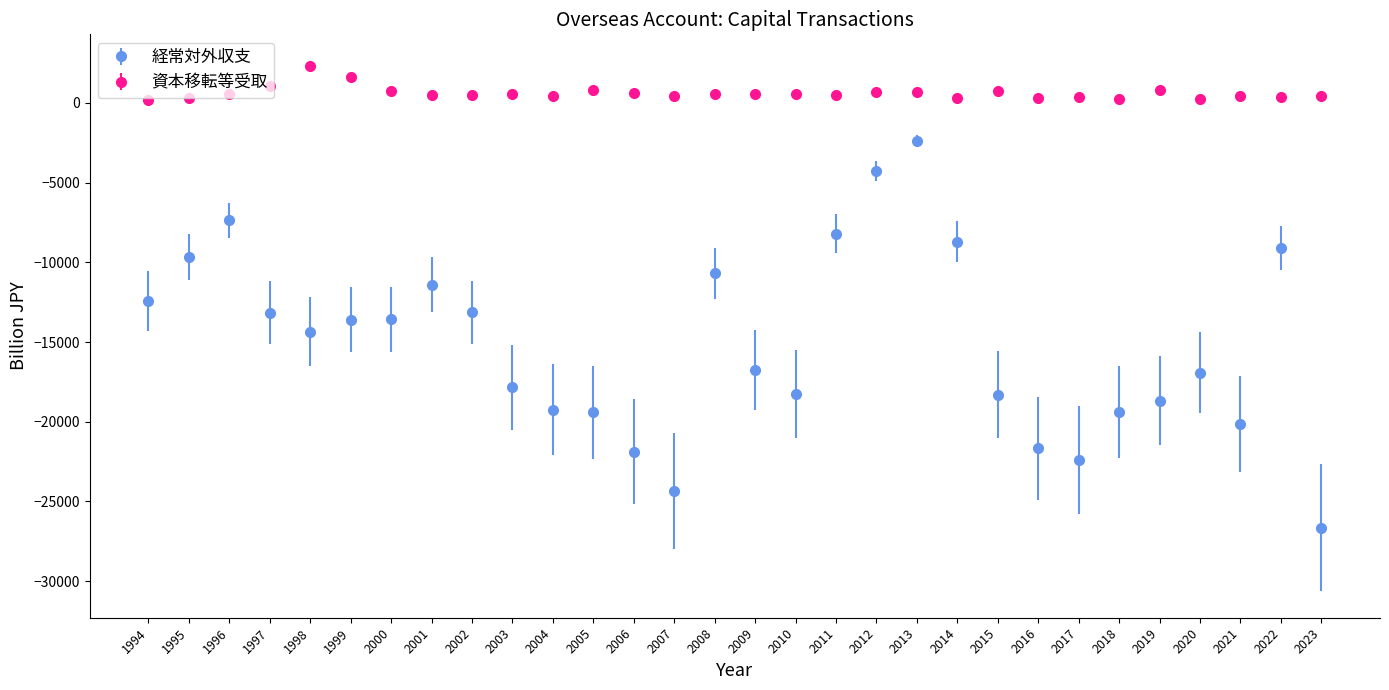

What are all the series names shown in the legend?

経常対外収支, 資本移転等受取